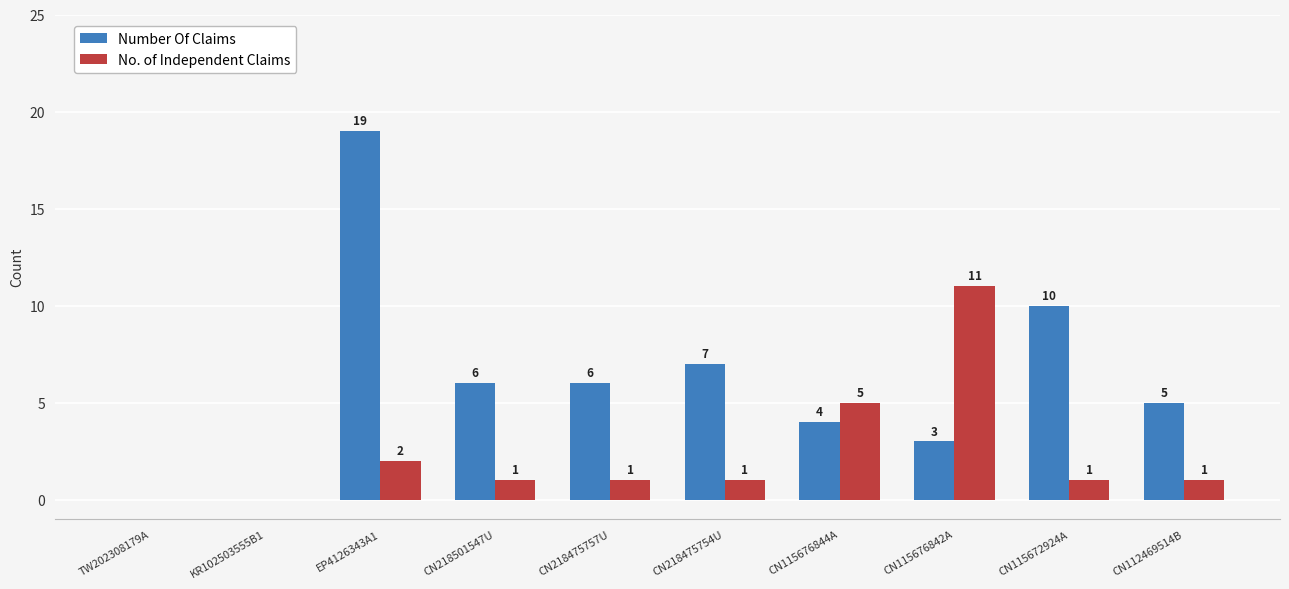

At which label is Number Of Claims closest to 9?

CN115672924A